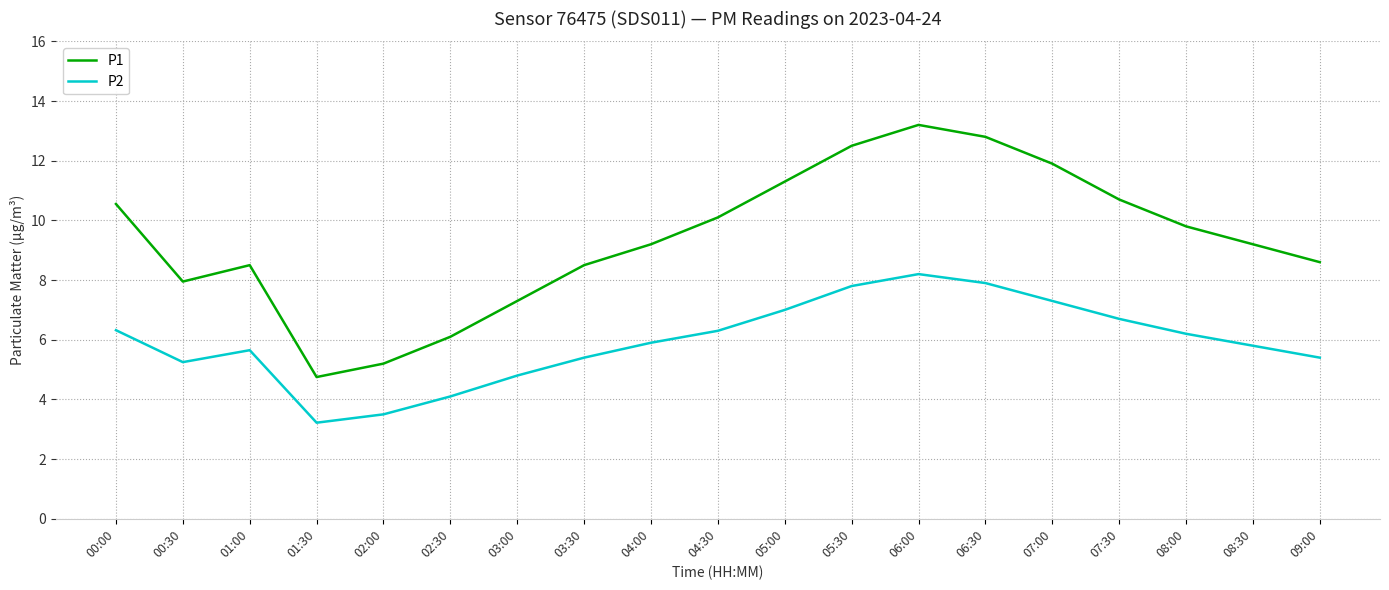

Which series has the widest spread of values?

P1